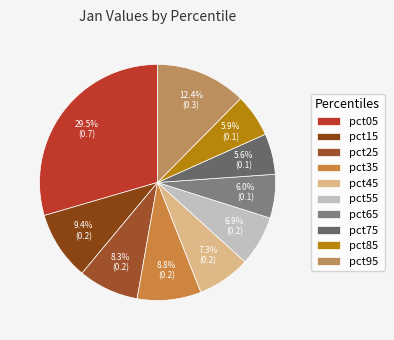

Is it true that pct65 is 1% of the pie?

False